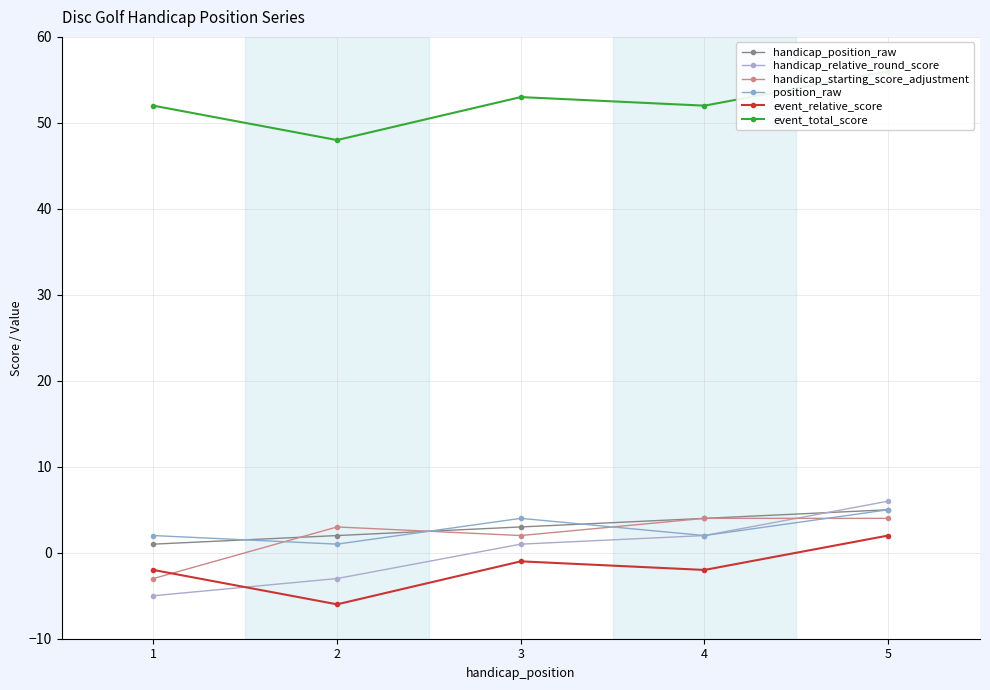

Where is the first local maximum for event_total_score?

3